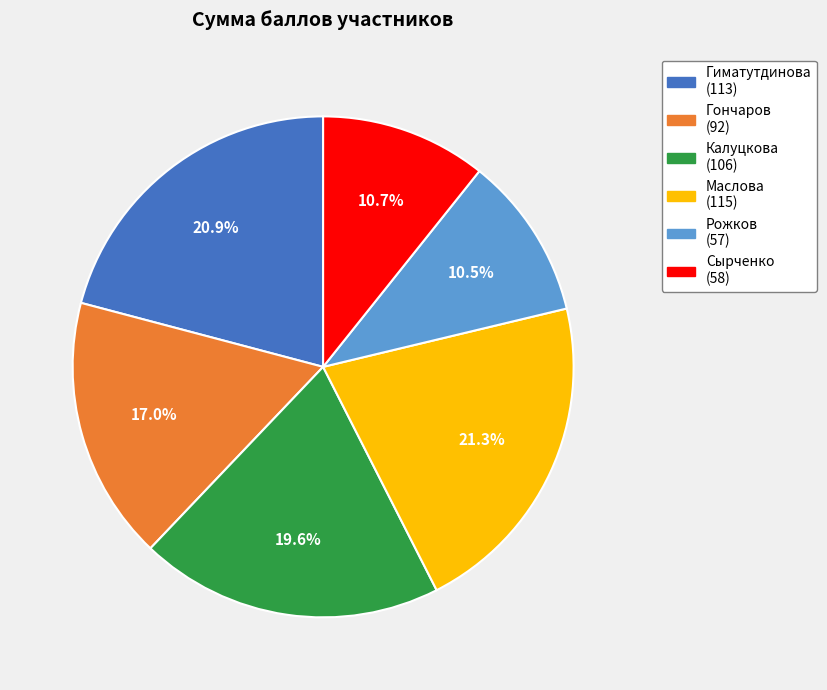

Approximately how many times larger is the value at Рожков (57) compared to Калуцкова (106)?

0.5